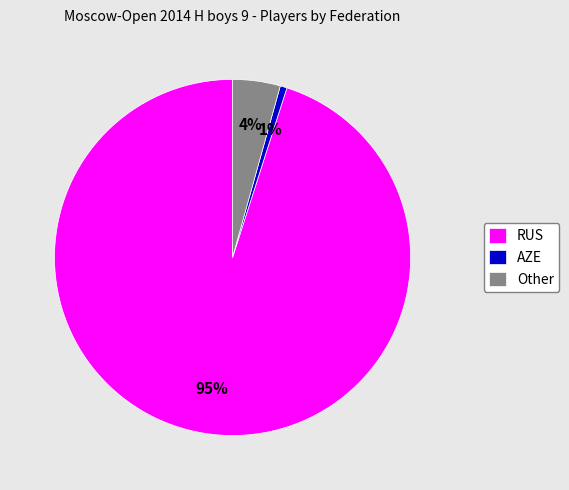

To the nearest percent, what is the combined percentage of Other and AZE?

5%